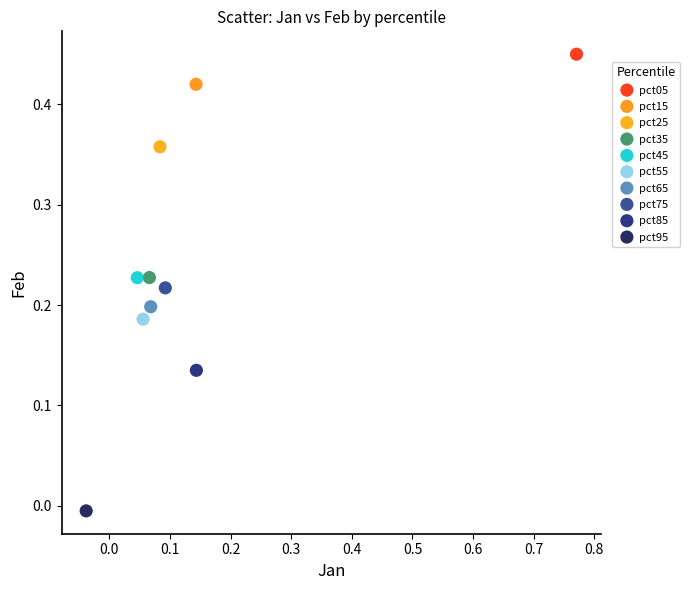

What are all the series names shown in the legend?

pct05, pct15, pct25, pct35, pct45, pct55, pct65, pct75, pct85, pct95